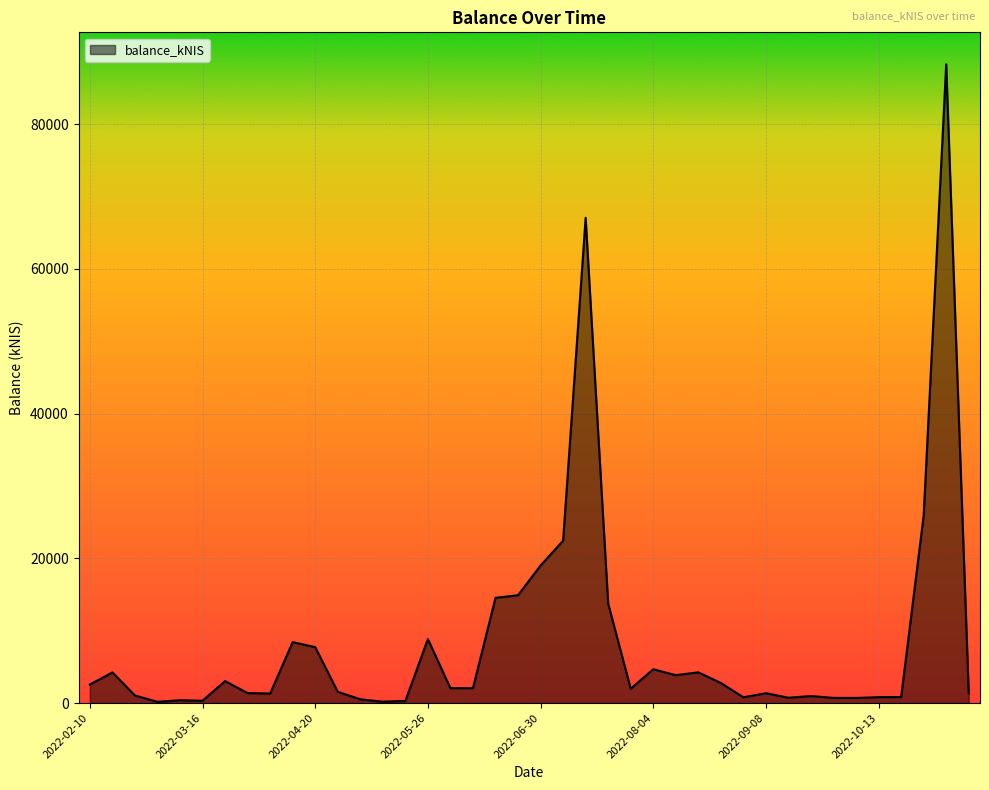

How many lines are shown in the chart?

1